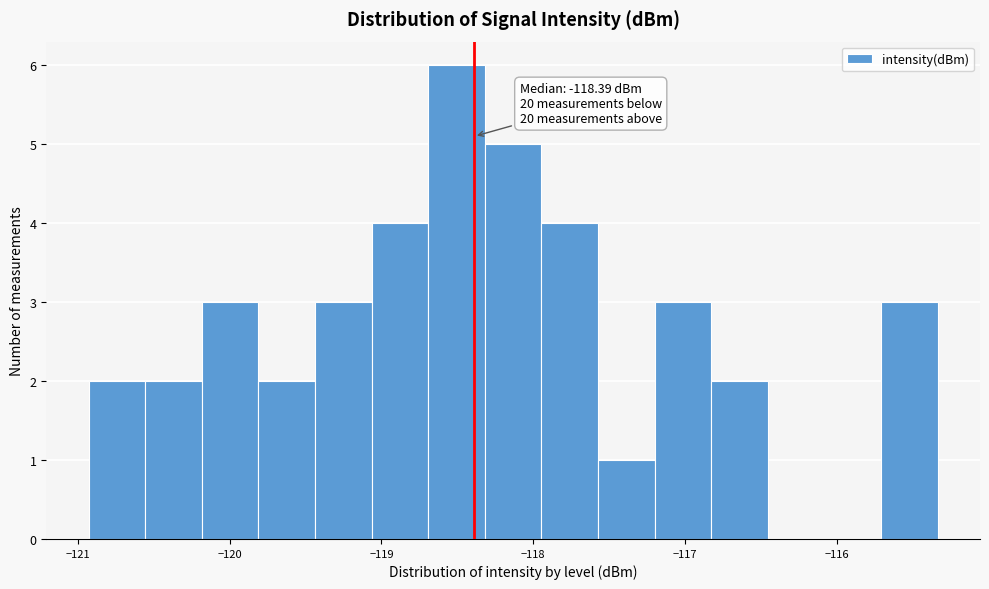

Read against the x-axis, roughly where is the centre of the tallest bar?

-118.5